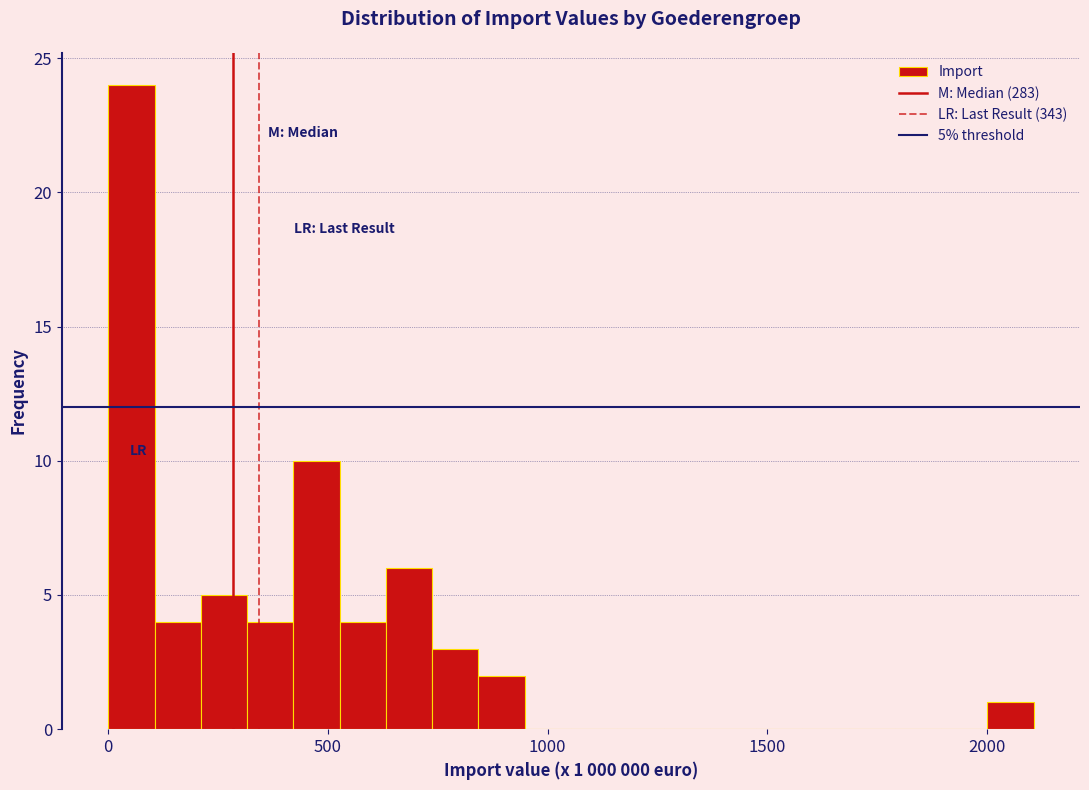

Read against the x-axis, roughly where is the centre of the tallest bar?

50